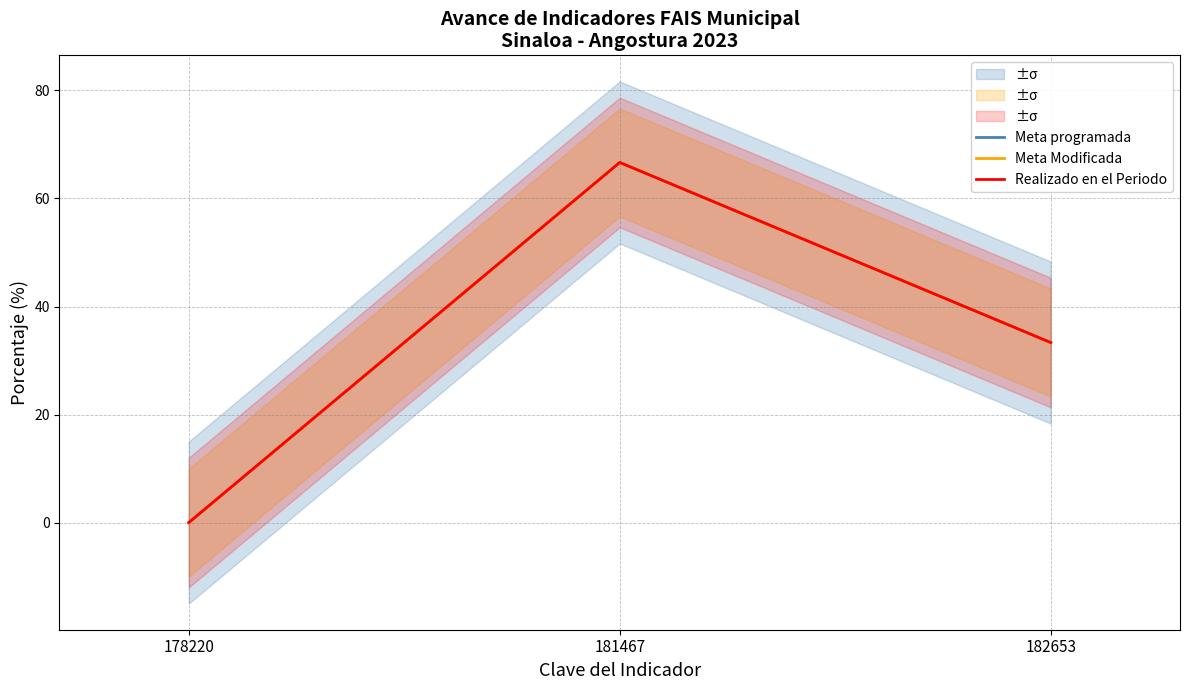

Reading right to left, what are all the values shown in this chart?

Meta programada: 33.3	66.7	0.0
Meta Modificada: 33.3	66.7	0.0
Realizado en el Periodo: 33.3	66.7	0.0